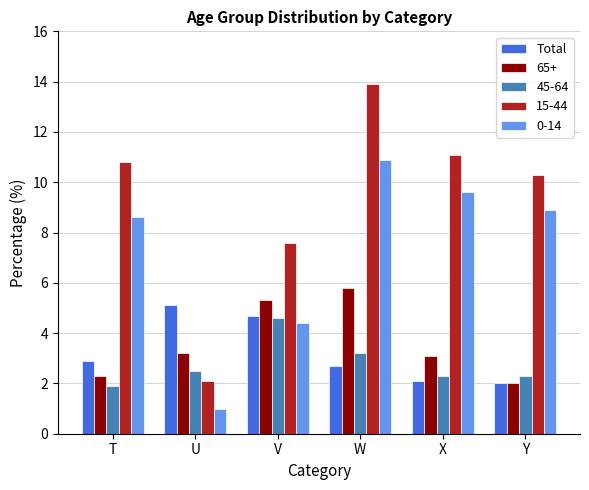

Reading right to left, what are all the values shown in this chart?

Total: Y=2.0	X=2.1	W=2.7	V=4.7	U=5.1	T=2.9
65+: Y=2.0	X=3.1	W=5.8	V=5.3	U=3.2	T=2.3
45-64: Y=2.3	X=2.3	W=3.2	V=4.6	U=2.5	T=1.9
15-44: Y=10.3	X=11.1	W=13.9	V=7.6	U=2.1	T=10.8
0-14: Y=8.9	X=9.6	W=10.9	V=4.4	U=1.0	T=8.6